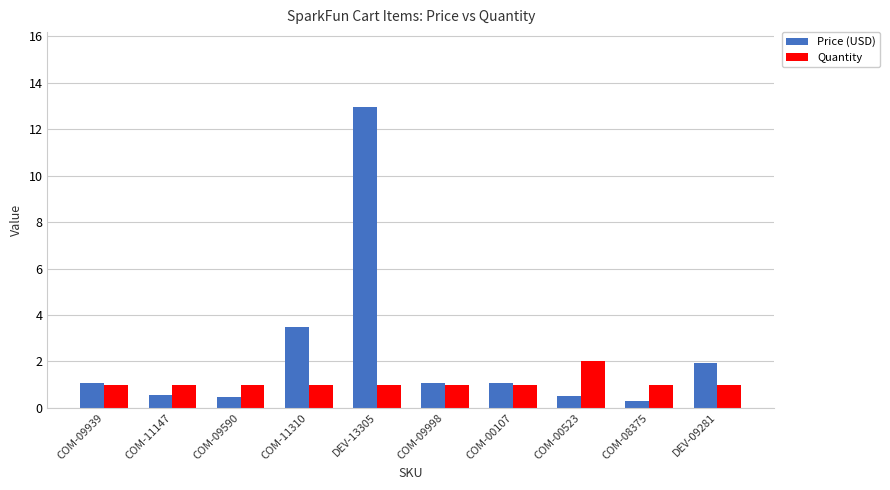

How many Quantity values are between 1 and 2?

10